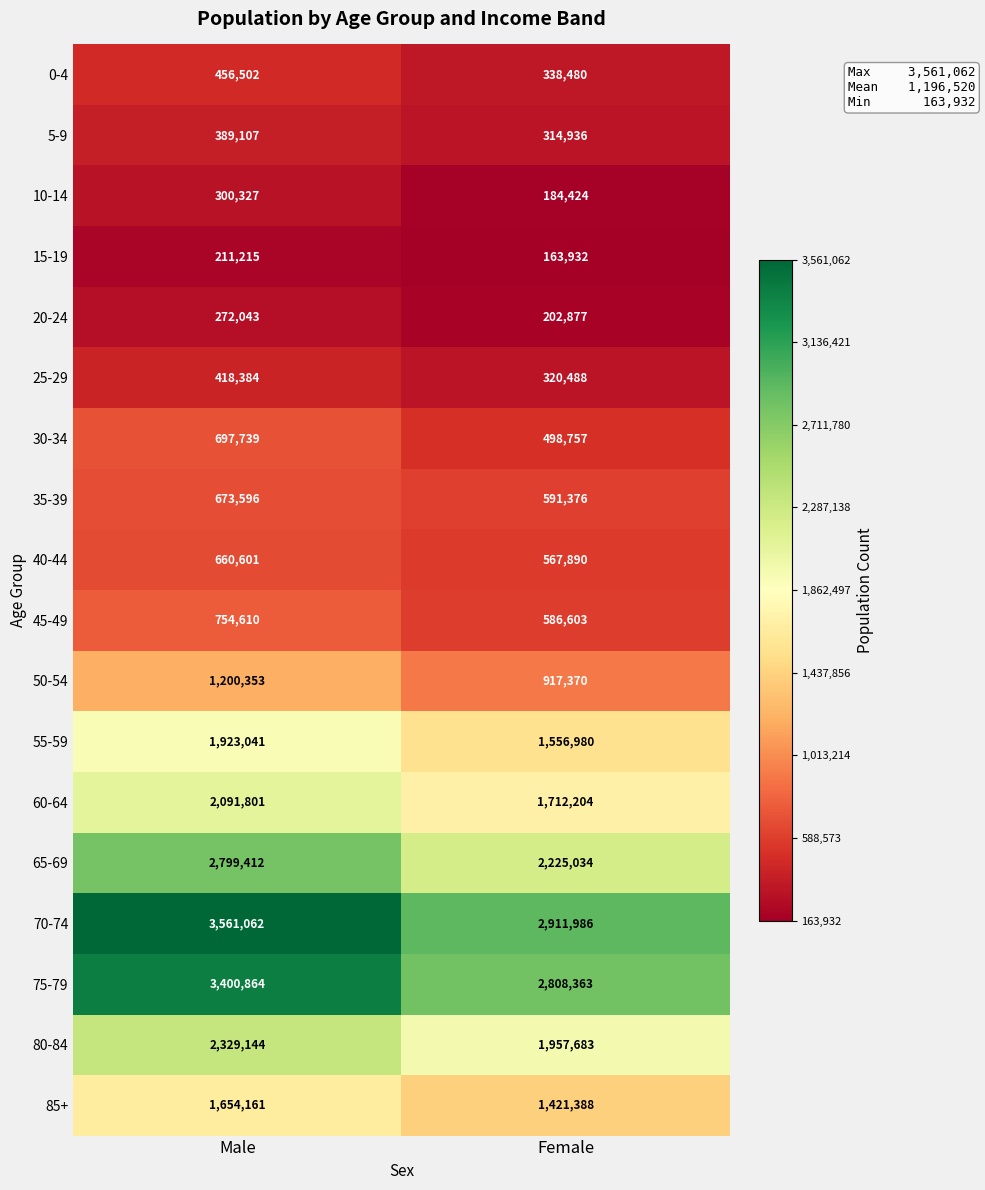

What is the difference between the highest and lowest values at Male?

3349847